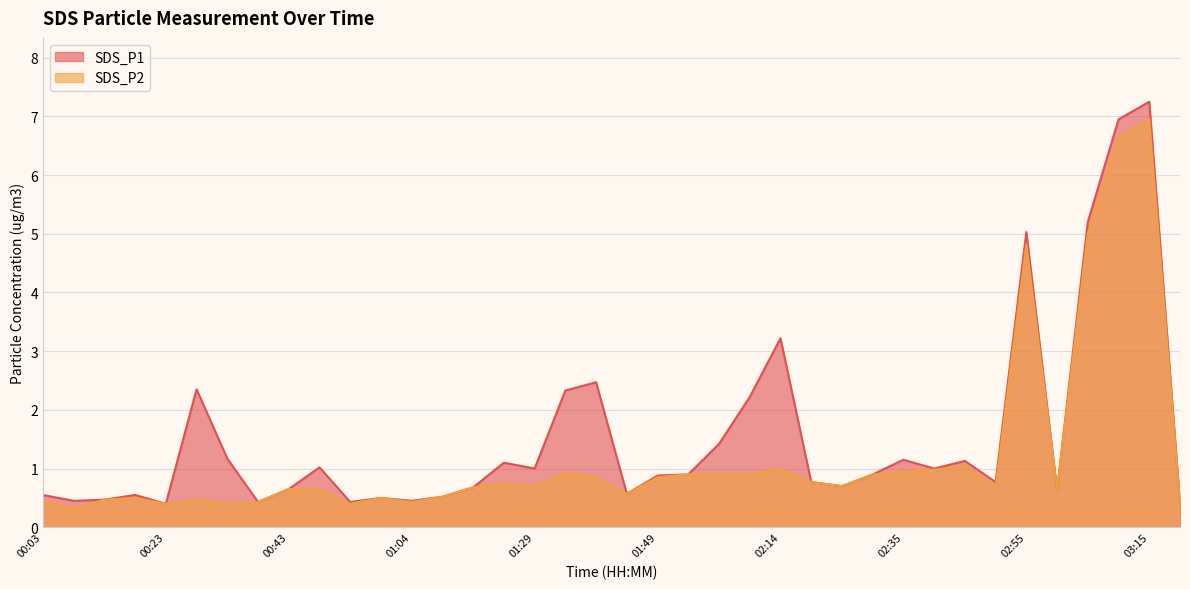

True or false: SDS_P1 and SDS_P2 cross at least once.

False